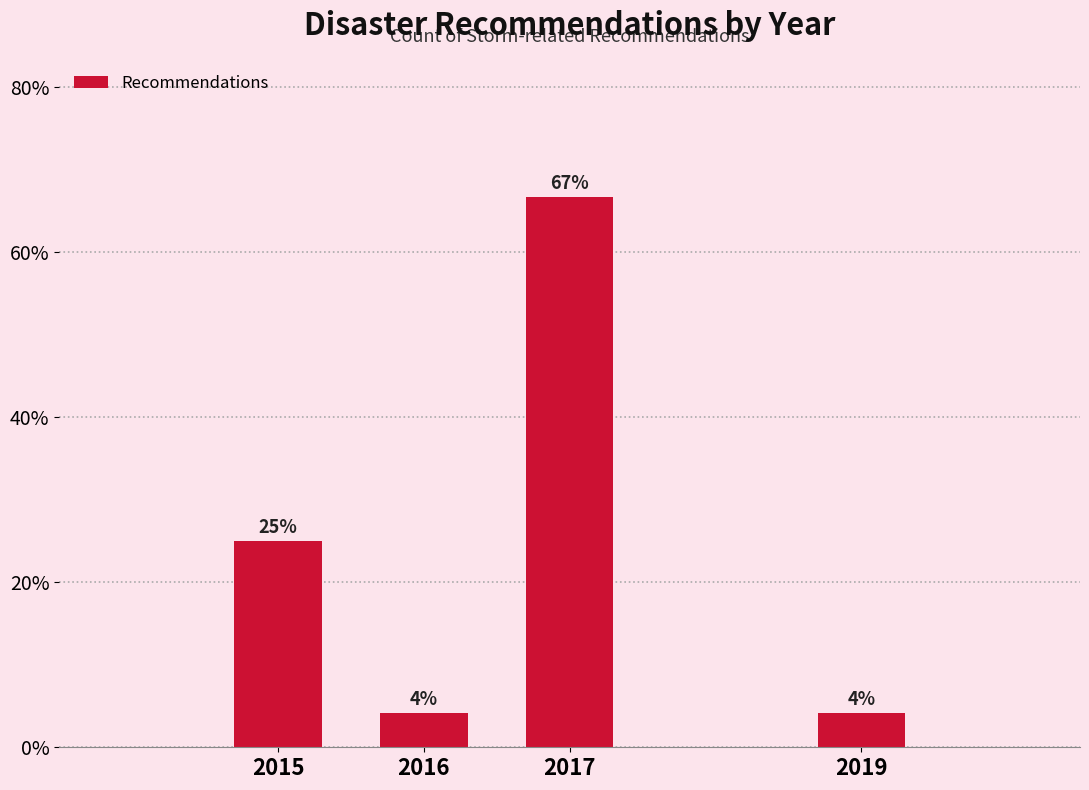

The value at 2017 is 45.5. True or false?

False